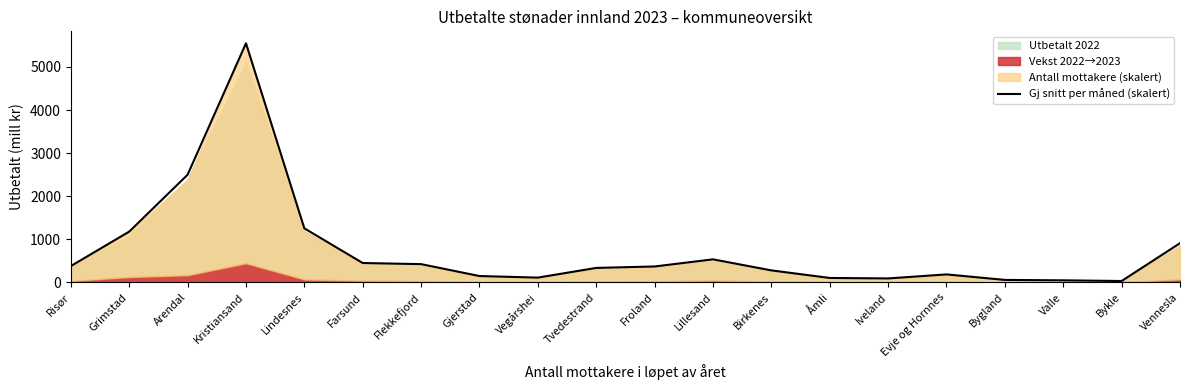

Rank the categories by value from highest to lowest.

Kristiansand, Arendal, Lindesnes, Grimstad, Vennesla, Lillesand, Farsund, Flekkefjord, Risør, Froland, Tvedestrand, Birkenes, Evje og Hornnes, Gjerstad, Vegårshei, Åmli, Iveland, Bygland, Valle, Bykle